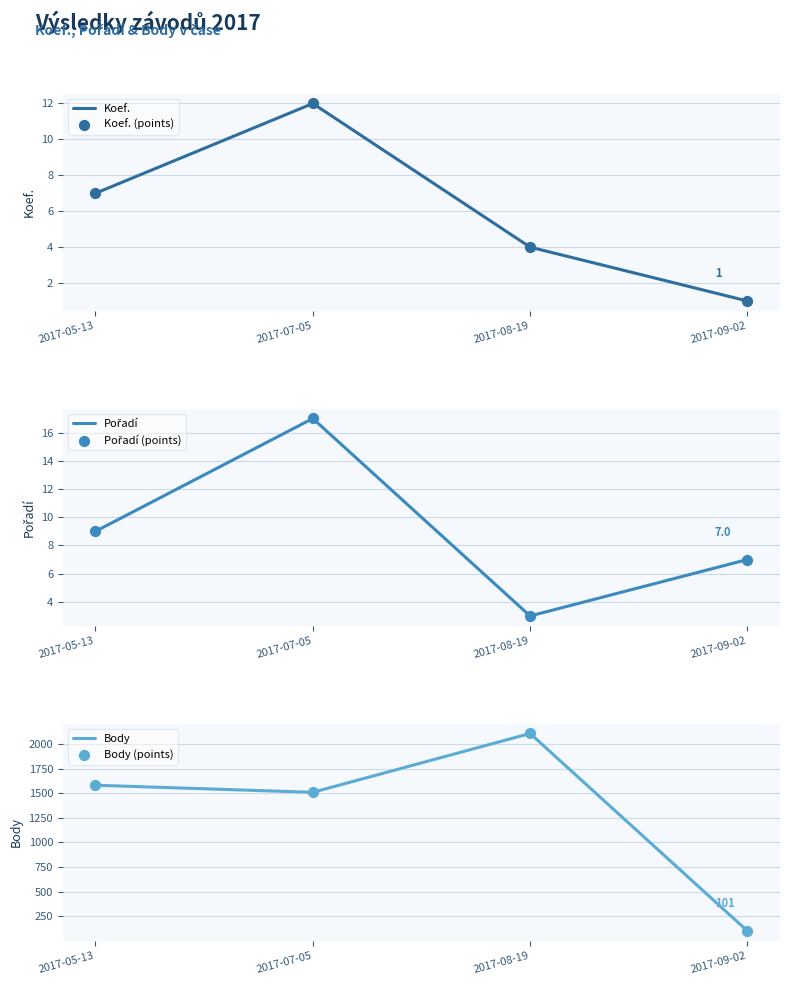

What is the total value across all series at 2017-08-19?

4230